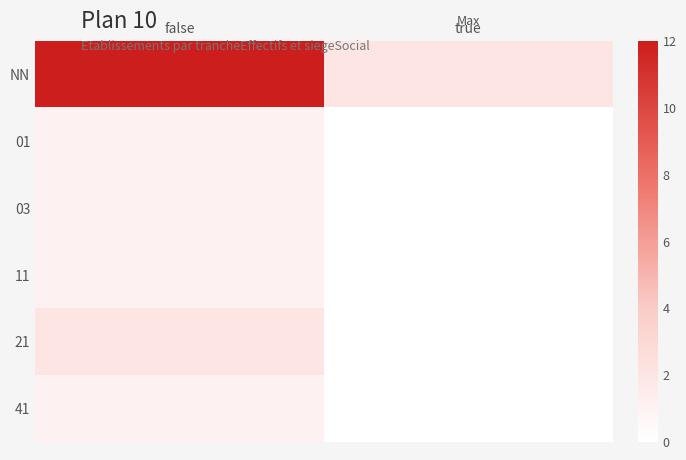

What is the spread (max minus min) of values at true?

2